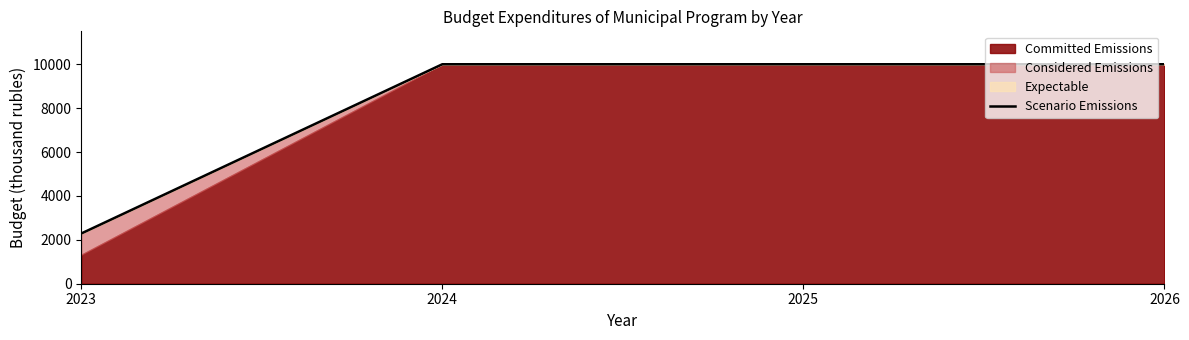

True or false: the data has more than 0 interior local peaks.

False